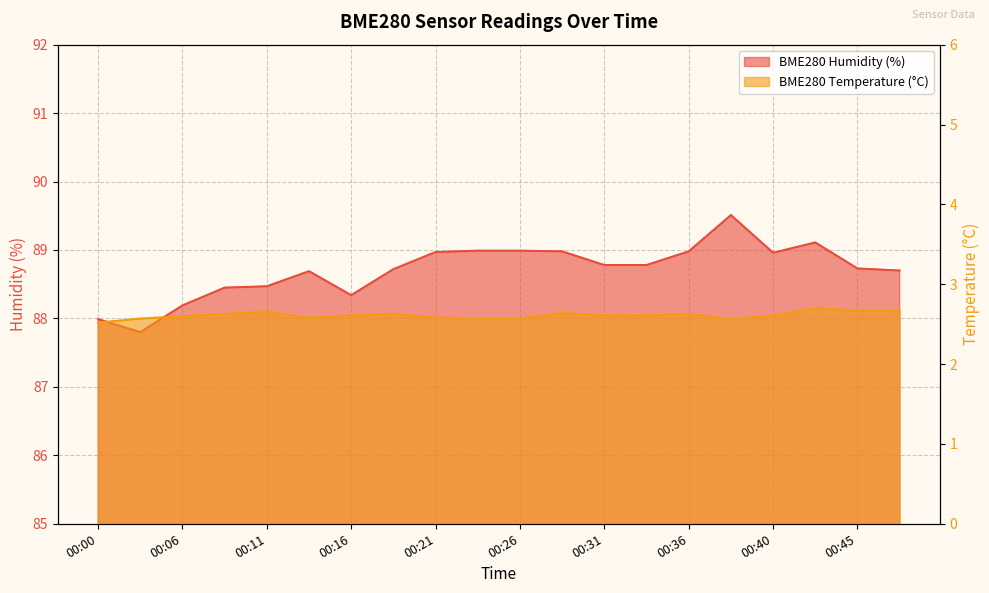

In BME280_humidity, how many points are higher than both neighbors (excluding endpoints)?

3